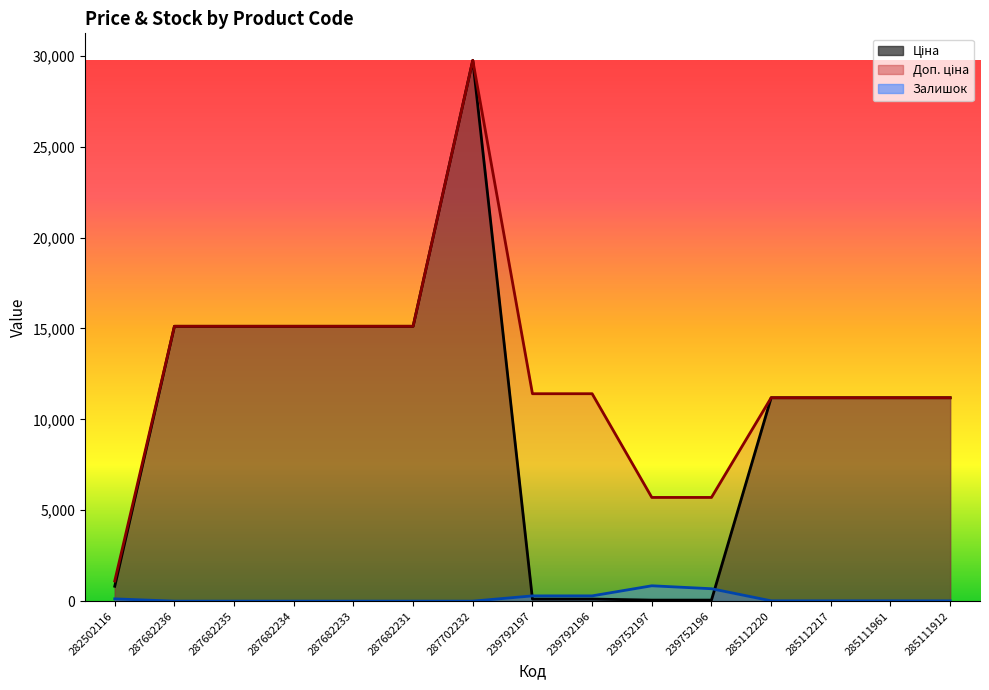

Does the chart display data point markers on the line(s)?

No